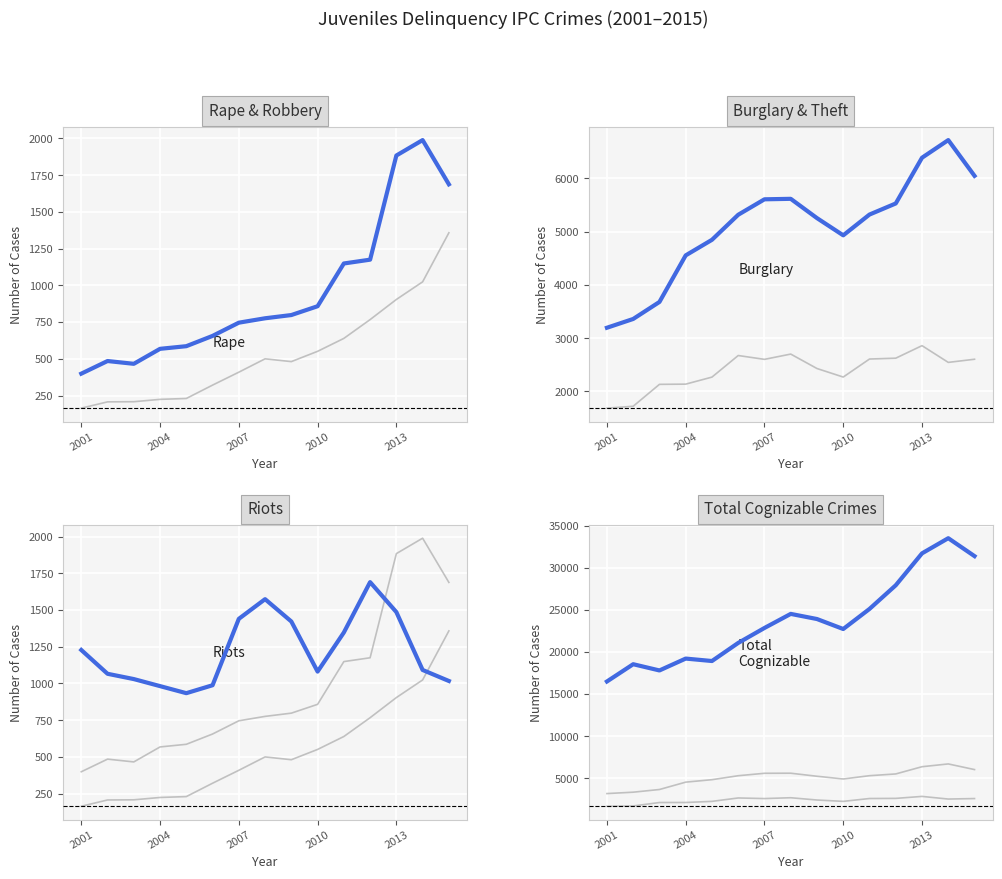

True or false: Robbery and Total Cognizable Crimes intersect in this chart.

False